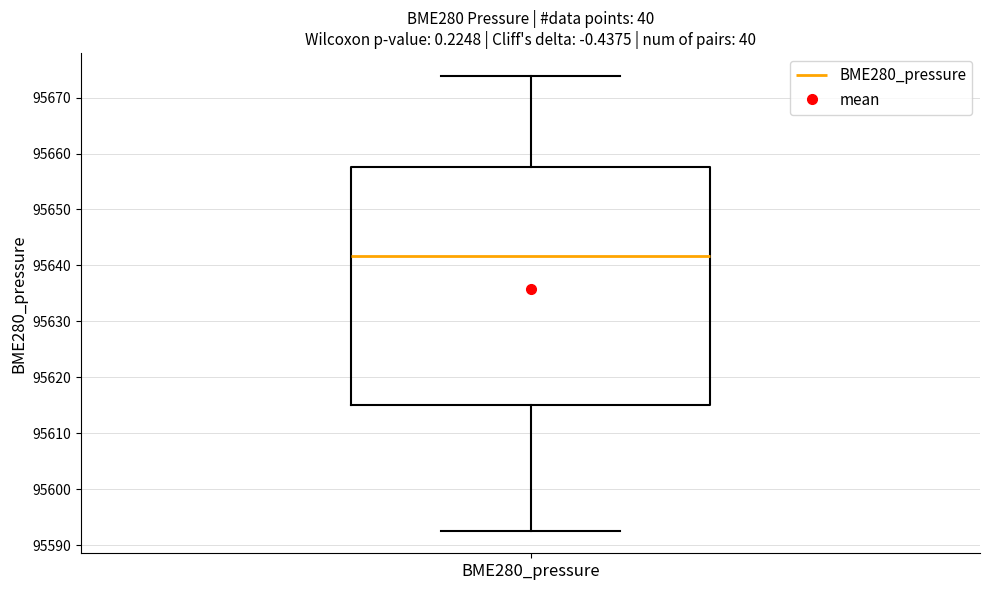

Transcribe this box plot: give where the median line is, the range the box spans, and where the two whiskers end, as read against the y-axis. The values are not printed on the chart, so give them approximately, as read against the axis.

median 95642, box 95615 to 95658, whiskers 95593 to 95674